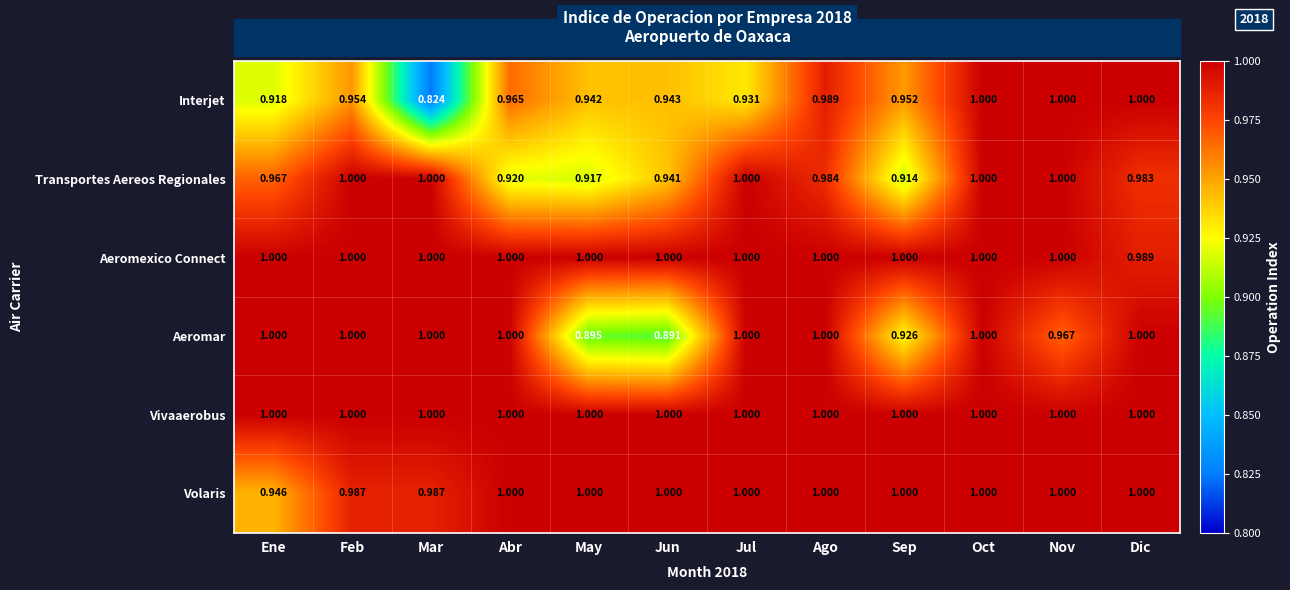

Which category has the lowest value across all series?

Mar